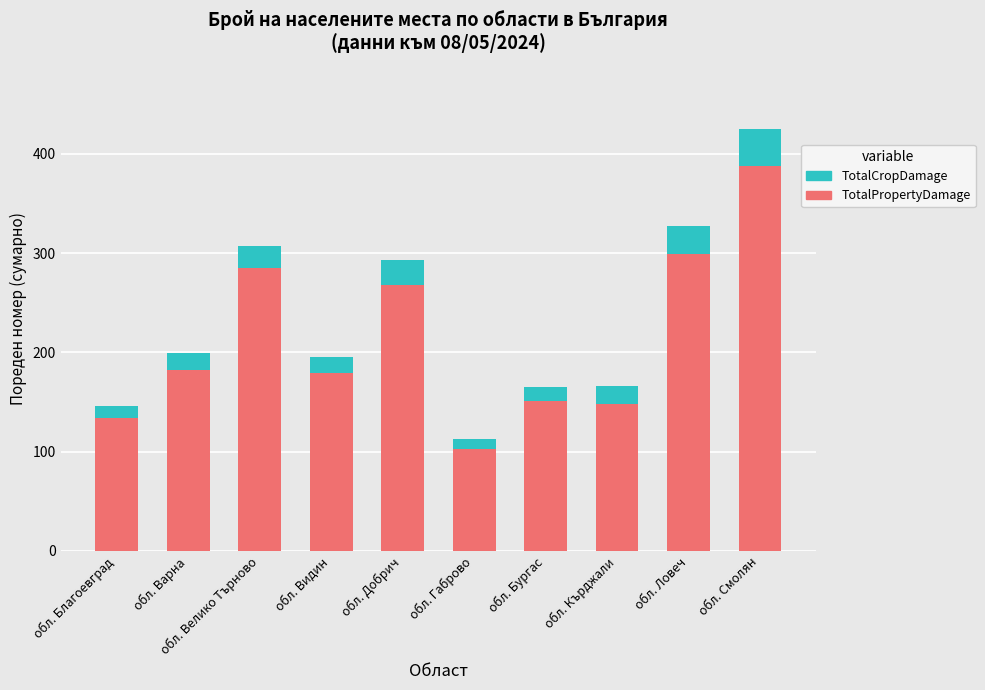

Which category has the highest value in the TotalPropertyDamage series?

обл. Смолян